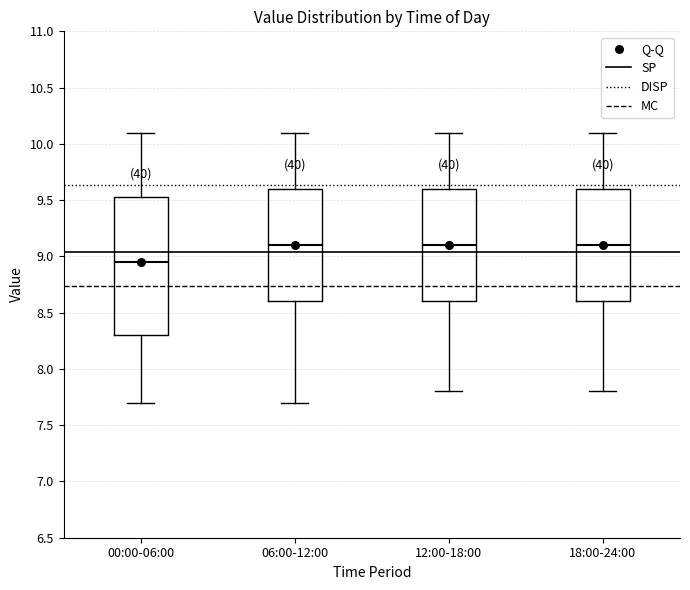

Which box has the lowest median line?

00:00-06:00